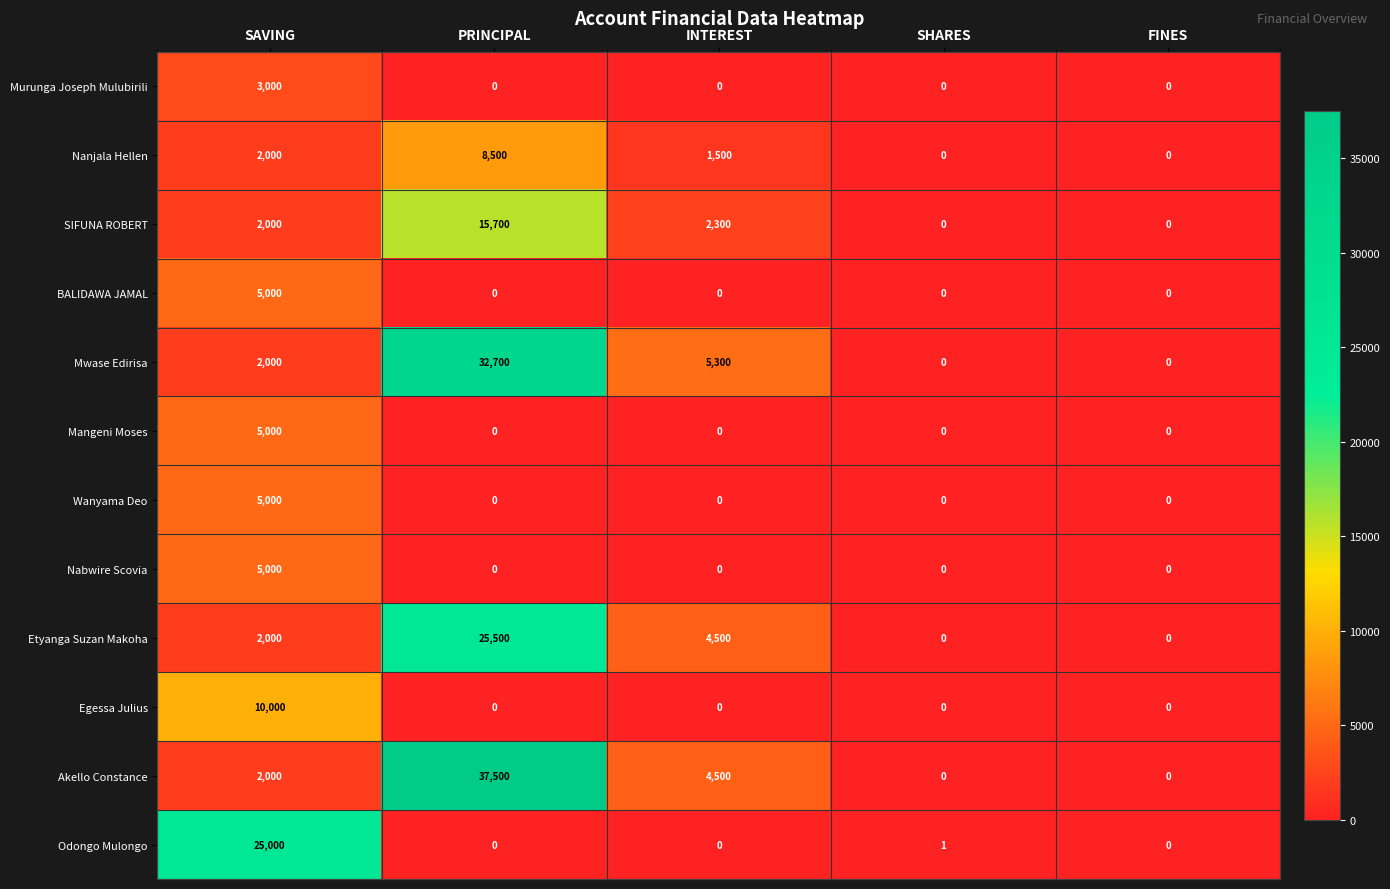

The Etyanga Suzan Makoha series shows 1218 at SAVING. True or false?

False